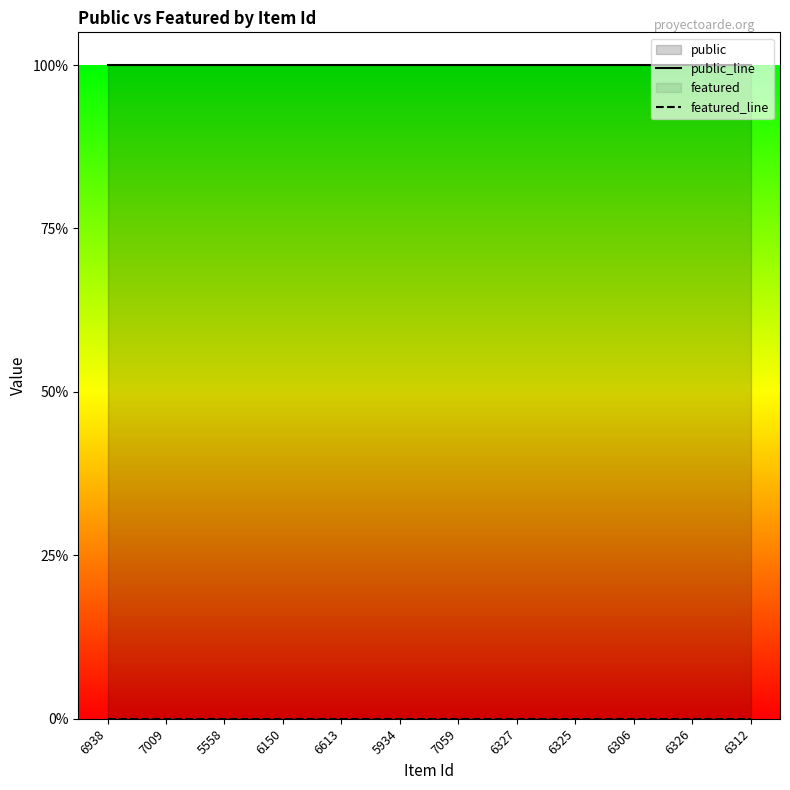

What is the value of the public_line point at the 6th from the left?

1